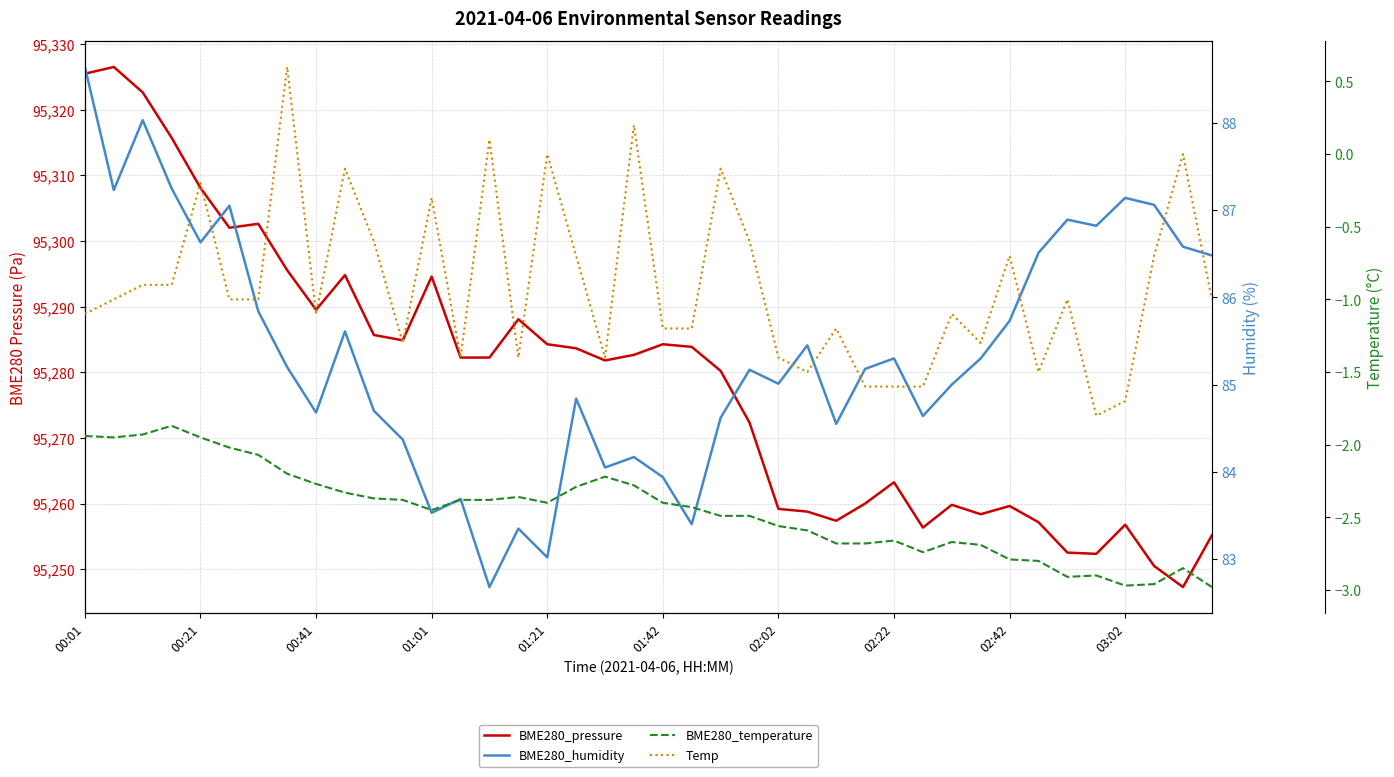

True or false: BME280_humidity has a value of 86.6 at 38.

True